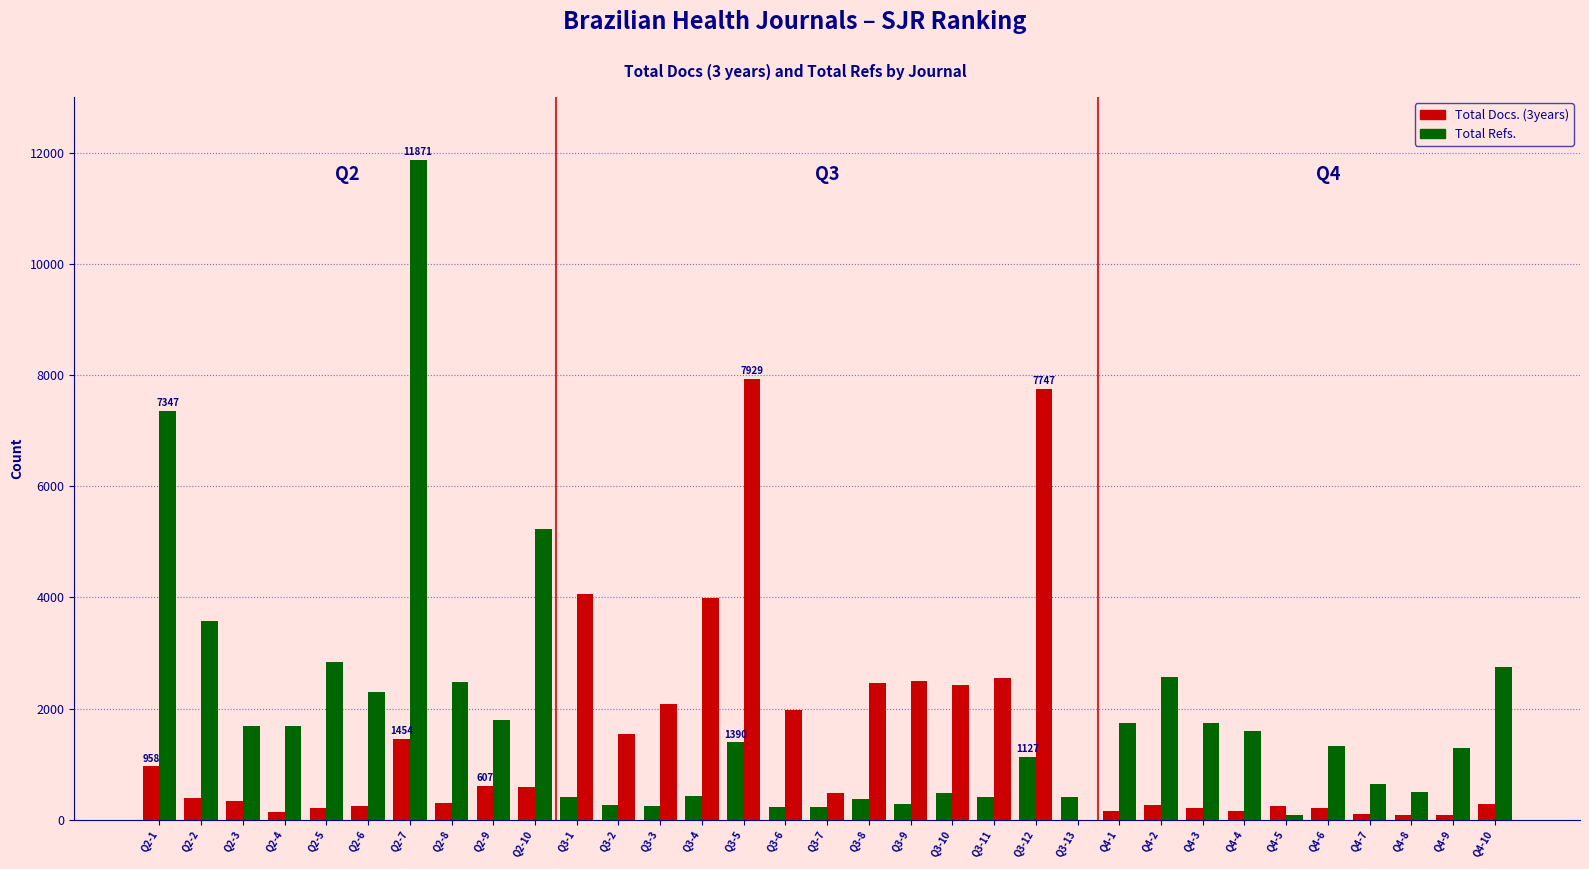

How many values in Total Refs. are above zero?

32